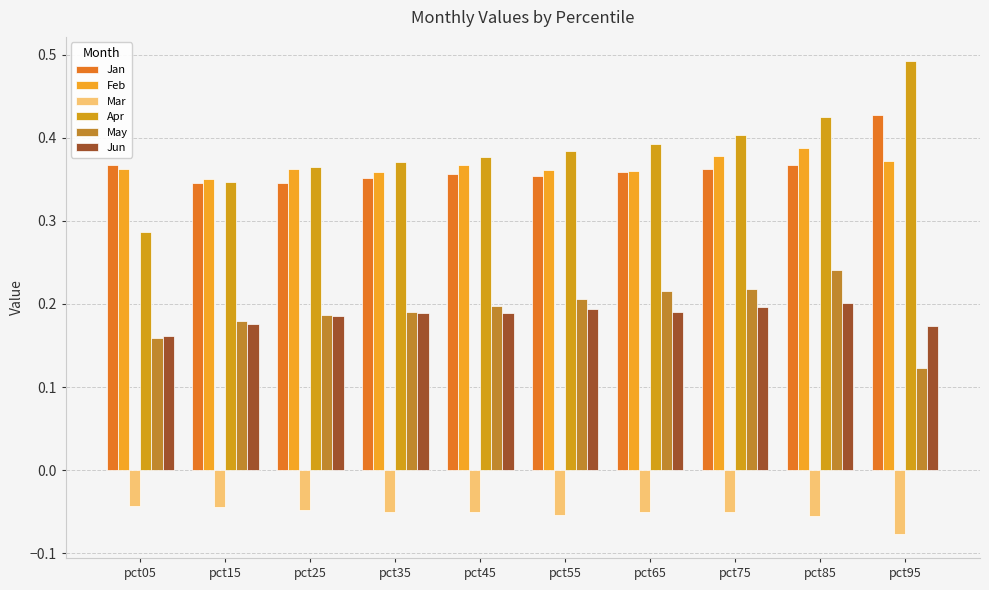

What is the approximate value of Feb at pct25?

0.4